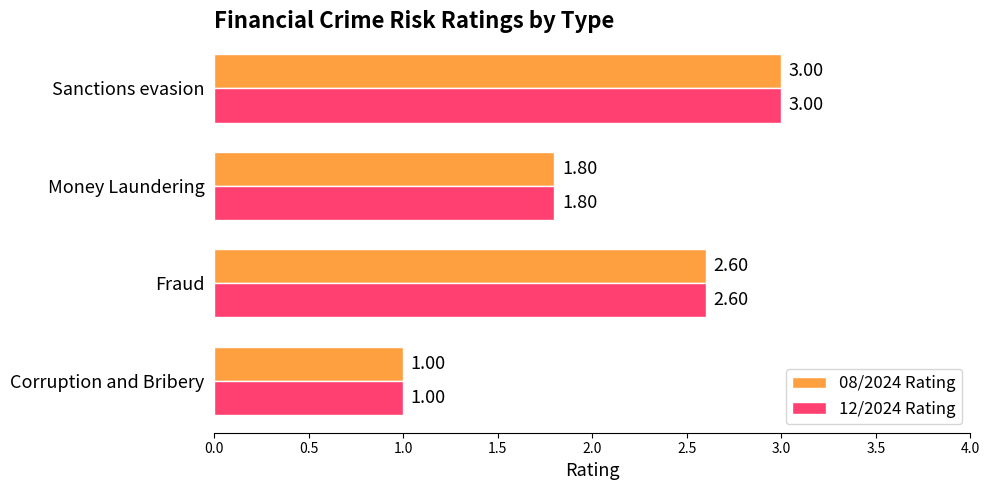

Where is 12/2024 Rating nearest to the value 2?

Money Laundering